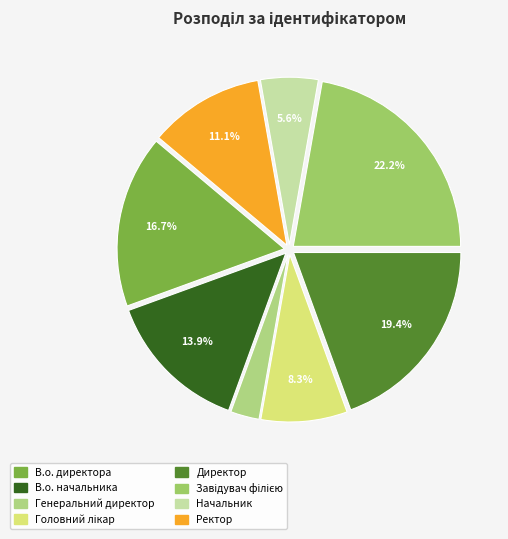

Is it true that В.о. начальника is 1% of the pie?

False